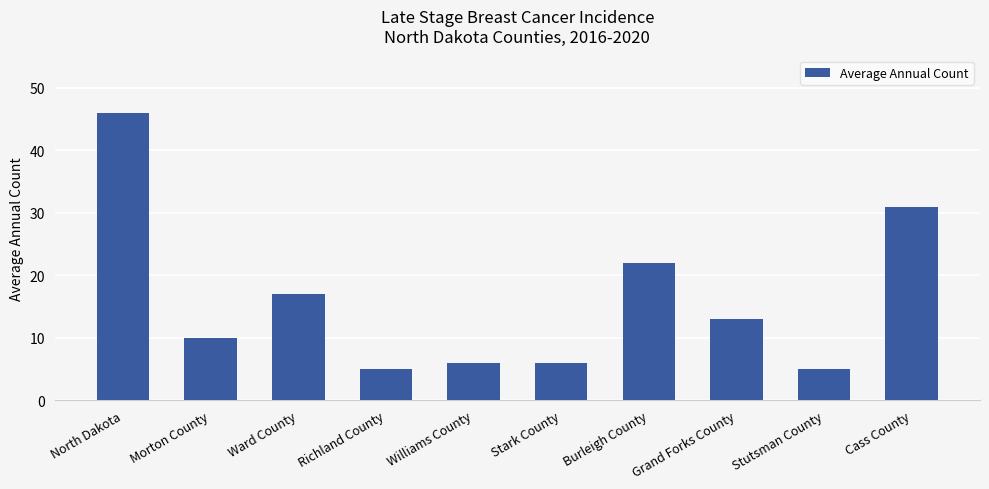

Reading right to left, transcribe all the data shown in this chart.

31	5	13	22	6	6	5	17	10	46